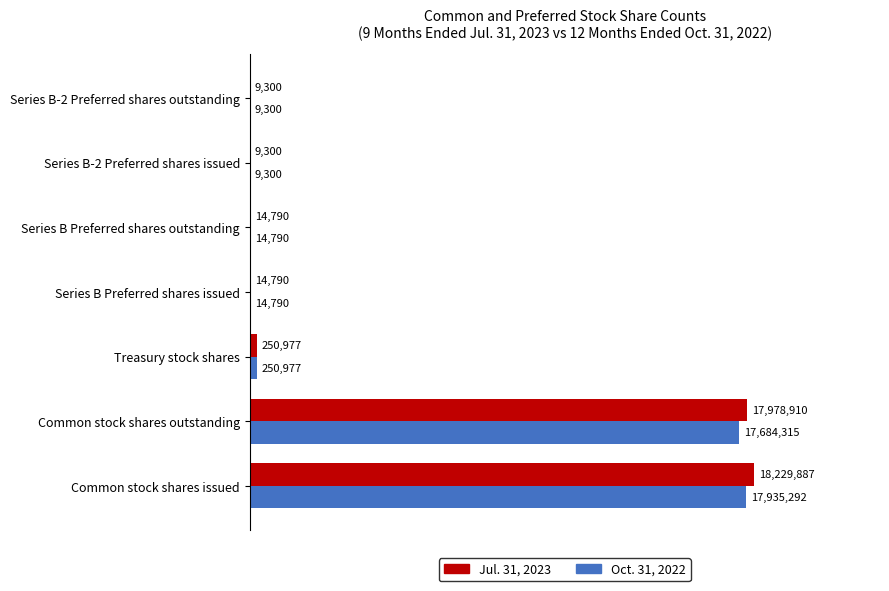

True or false: Jul. 31, 2023 has a value of 9300 at Series B-2 Preferred shares issued.

True